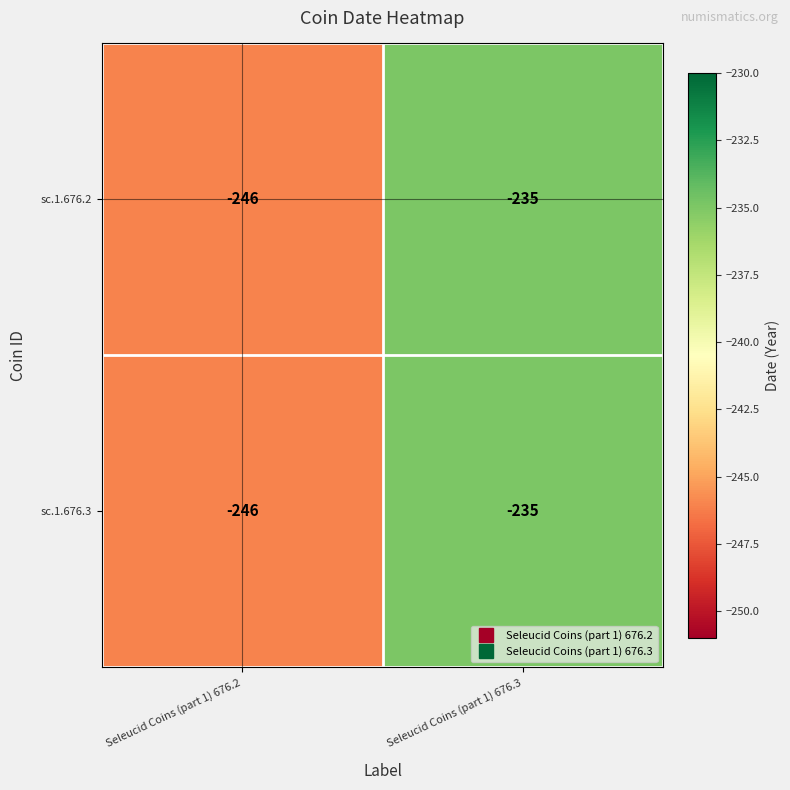

Rank the categories by sc.1.676.2 value from highest to lowest.

Seleucid Coins (part 1) 676.3, Seleucid Coins (part 1) 676.2